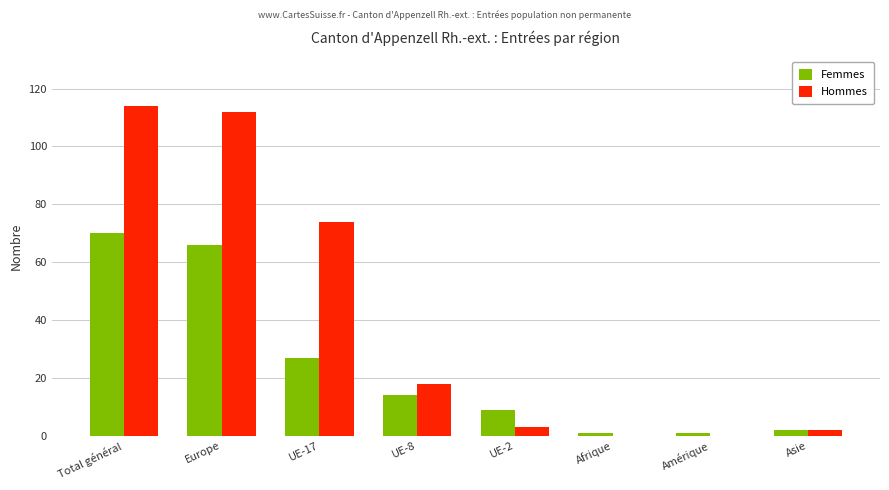

At which category is the sum across all series the highest?

Total général